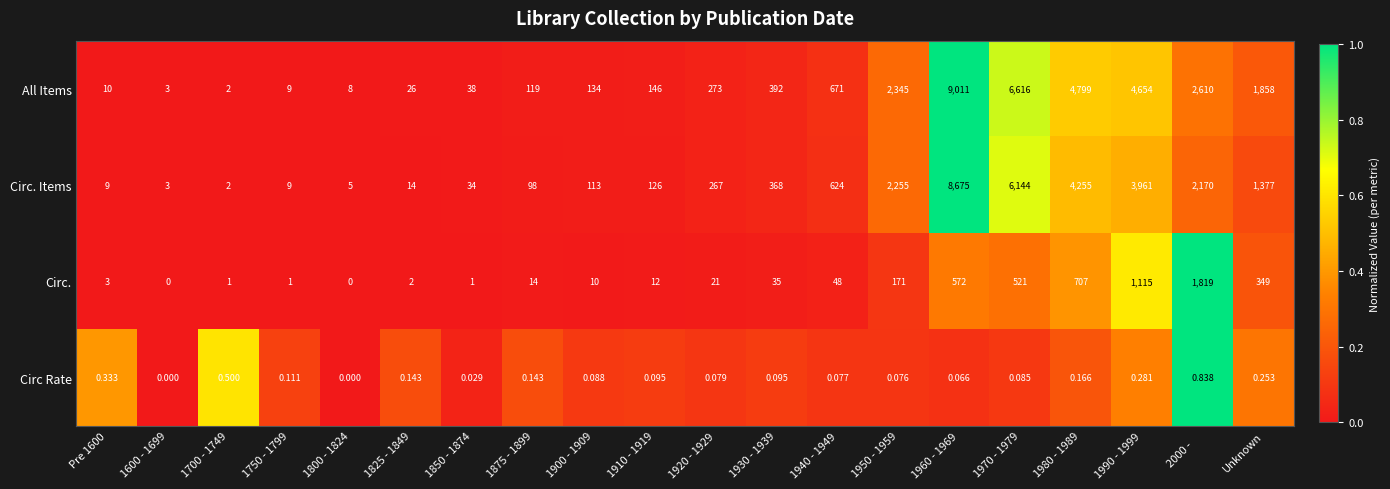

Which series changed the most between 1875 - 1899 and 1950 - 1959?

All Items